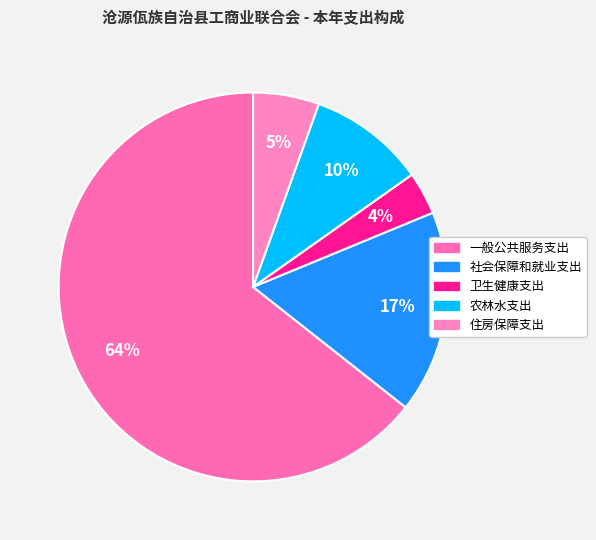

Approximately how many times larger is the value at 一般公共服务支出 compared to 农林水支出?

6.6